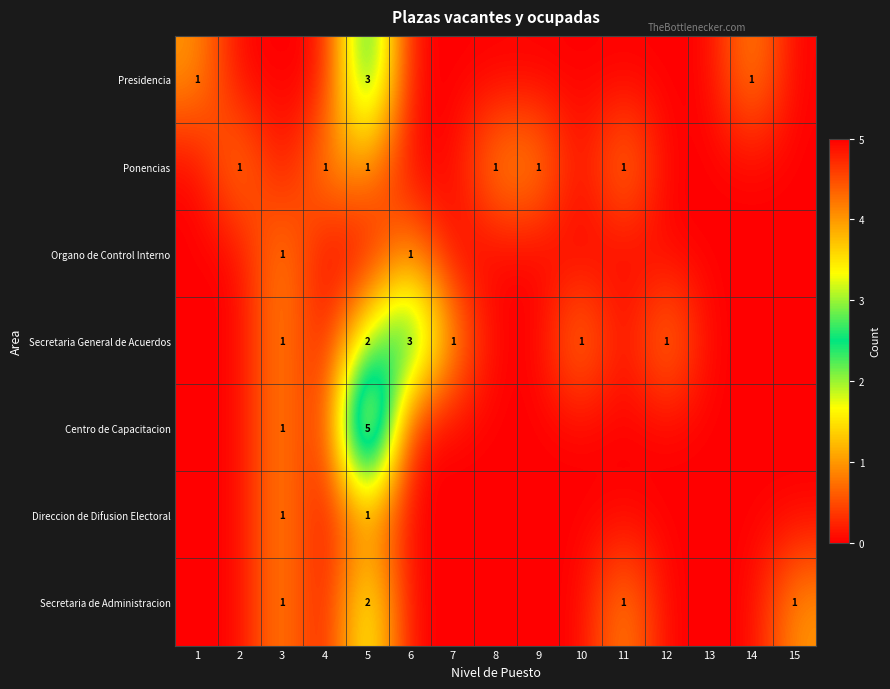

The Centro de Capacitacion series shows 5 at 5. True or false?

True